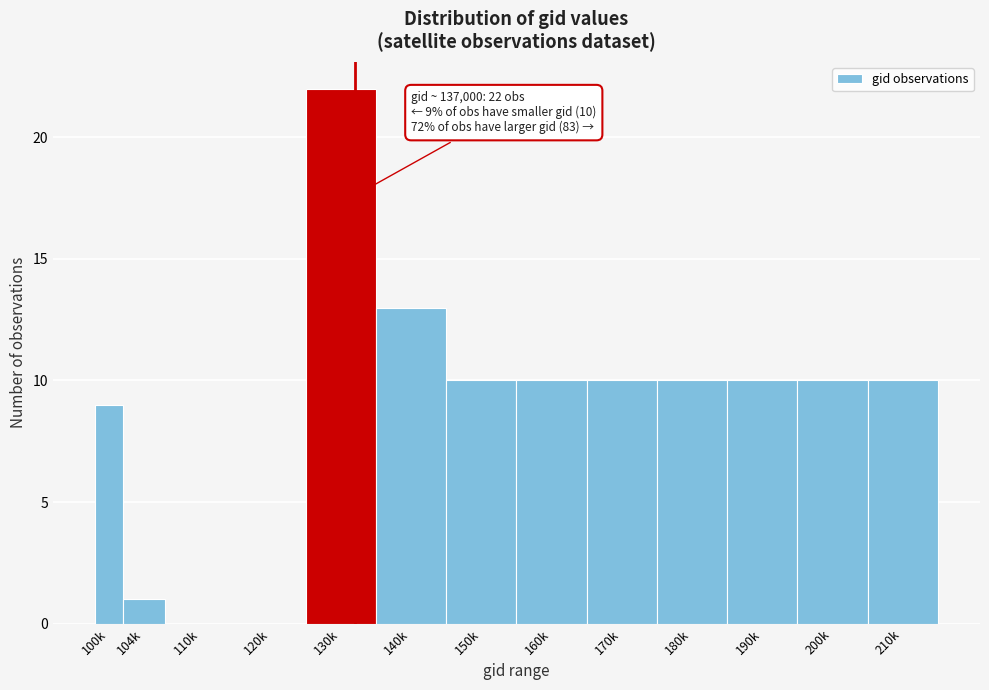

Reading left to right, extract all data points from this chart.

100k=9	104k=1	110k=0	120k=0	130k=22	140k=13	150k=10	160k=10	170k=10	180k=10	190k=10	200k=10	210k=10